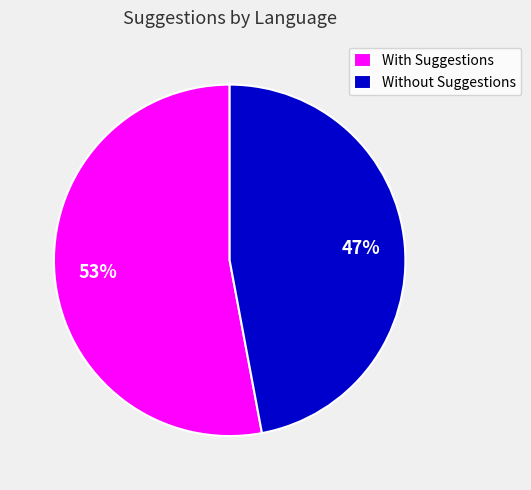

Combined, do With Suggestions and Without Suggestions account for over 50%?

Yes